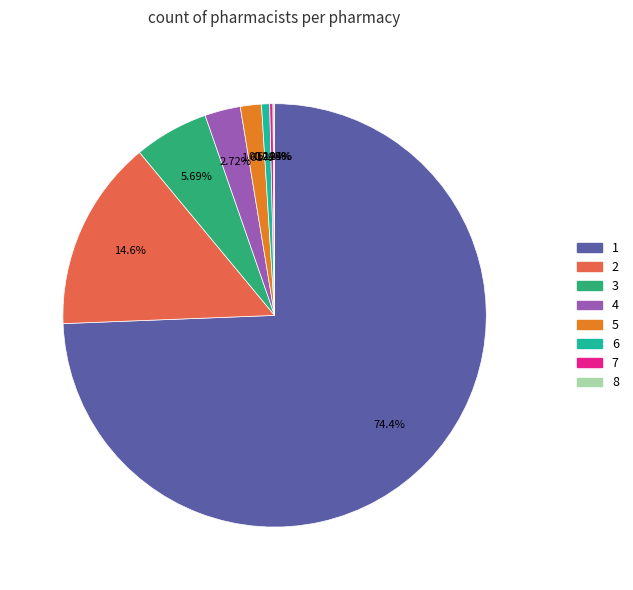

Which slice represents more than half of the pie?

1